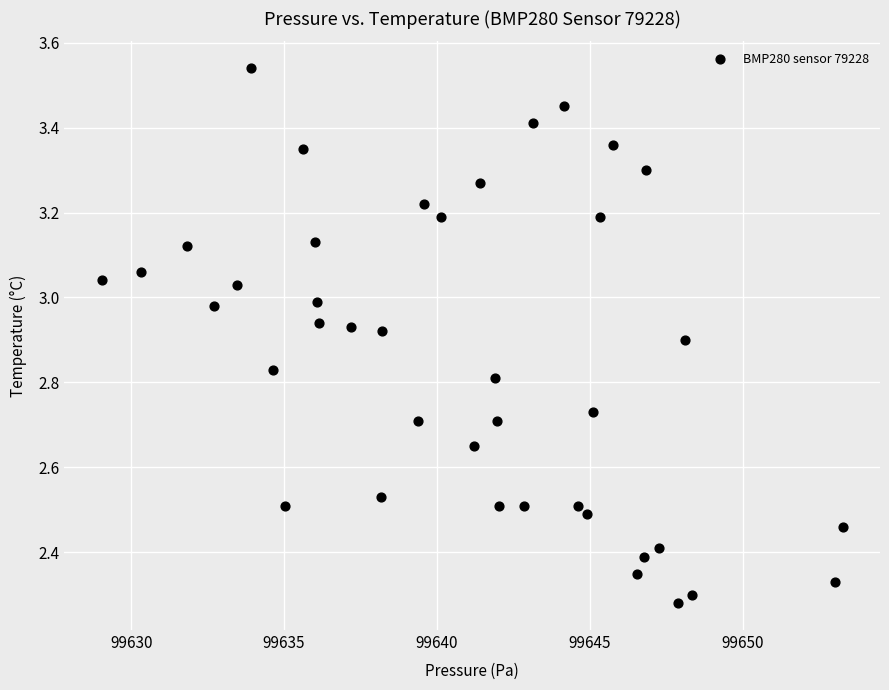

What is the range of X values (max minus min)?

24.2